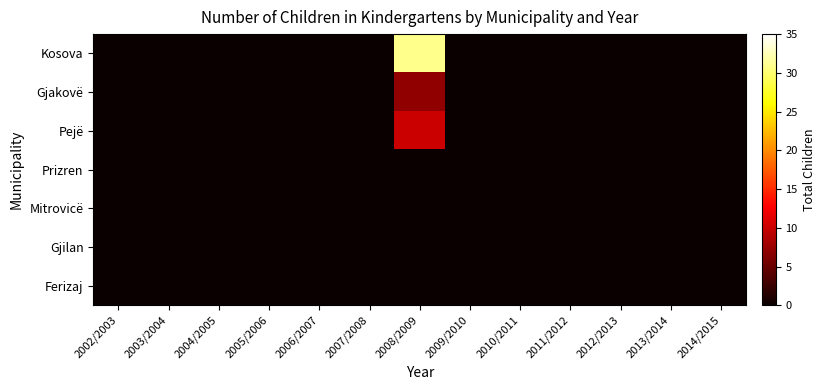

Reading left to right, extract all data points from this chart.

Kosova: 2002/2003=0	2003/2004=0	2004/2005=0	2005/2006=0	2006/2007=0	2007/2008=0	2008/2009=31	2009/2010=0	2010/2011=0	2011/2012=0	2012/2013=0	2013/2014=0	2014/2015=0
Gjakovë: 2002/2003=0	2003/2004=0	2004/2005=0	2005/2006=0	2006/2007=0	2007/2008=0	2008/2009=7	2009/2010=0	2010/2011=0	2011/2012=0	2012/2013=0	2013/2014=0	2014/2015=0
Pejë: 2002/2003=0	2003/2004=0	2004/2005=0	2005/2006=0	2006/2007=0	2007/2008=0	2008/2009=10	2009/2010=0	2010/2011=0	2011/2012=0	2012/2013=0	2013/2014=0	2014/2015=0
Prizren: 2002/2003=0	2003/2004=0	2004/2005=0	2005/2006=0	2006/2007=0	2007/2008=0	2008/2009=0	2009/2010=0	2010/2011=0	2011/2012=0	2012/2013=0	2013/2014=0	2014/2015=0
Mitrovicë: 2002/2003=0	2003/2004=0	2004/2005=0	2005/2006=0	2006/2007=0	2007/2008=0	2008/2009=0	2009/2010=0	2010/2011=0	2011/2012=0	2012/2013=0	2013/2014=0	2014/2015=0
Gjilan: 2002/2003=0	2003/2004=0	2004/2005=0	2005/2006=0	2006/2007=0	2007/2008=0	2008/2009=0	2009/2010=0	2010/2011=0	2011/2012=0	2012/2013=0	2013/2014=0	2014/2015=0
Ferizaj: 2002/2003=0	2003/2004=0	2004/2005=0	2005/2006=0	2006/2007=0	2007/2008=0	2008/2009=0	2009/2010=0	2010/2011=0	2011/2012=0	2012/2013=0	2013/2014=0	2014/2015=0